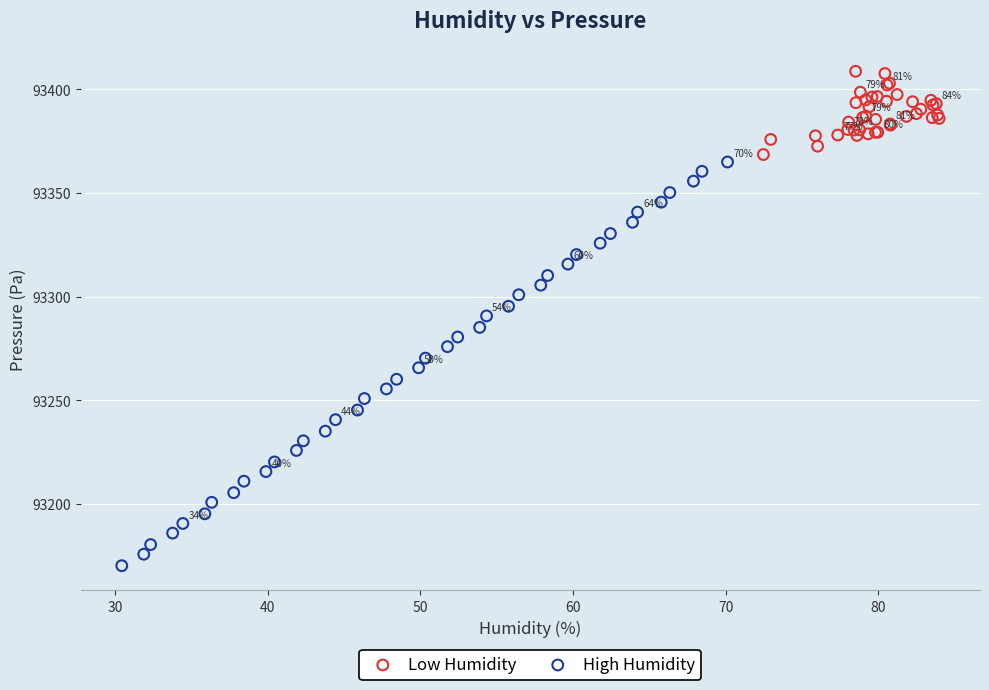

Which series reaches the maximum Y coordinate?

Low Humidity